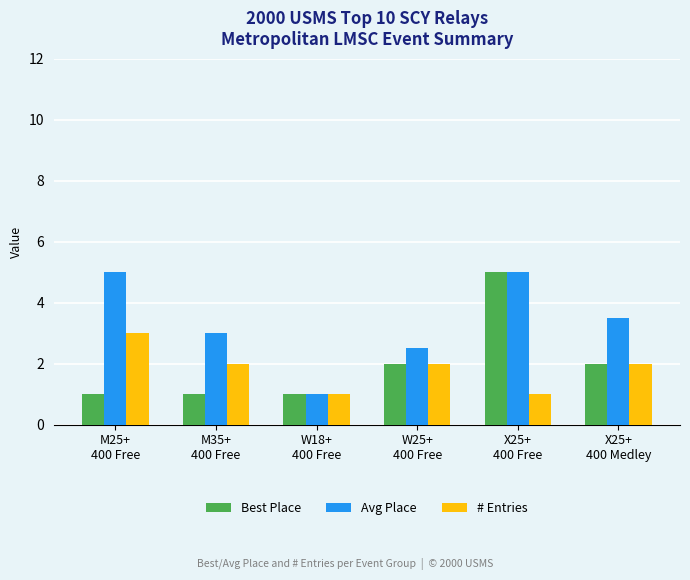

The value of Best Place at X25+
400 Free is 2.3. True or false?

False